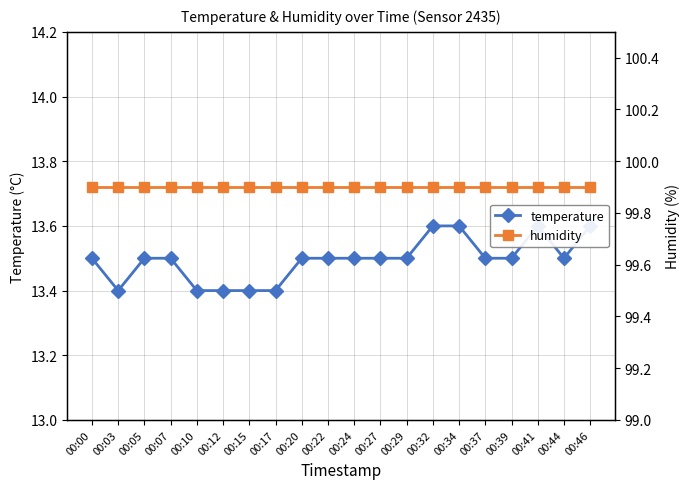

Between 00:05 and 00:46, which is larger?

00:46